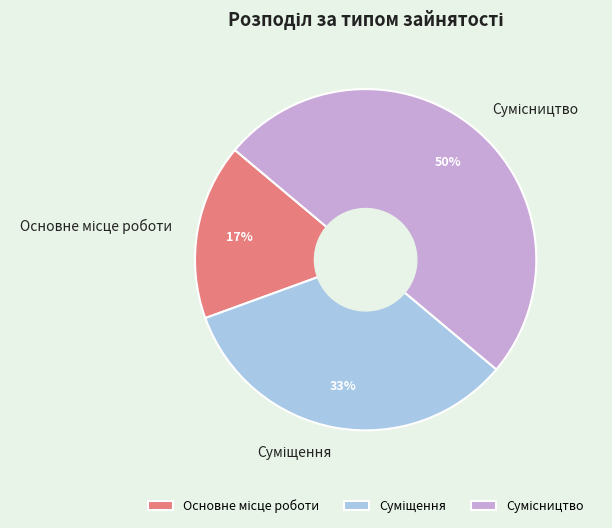

To the nearest percent, what is the difference between the largest and smallest slice percentages?

33%